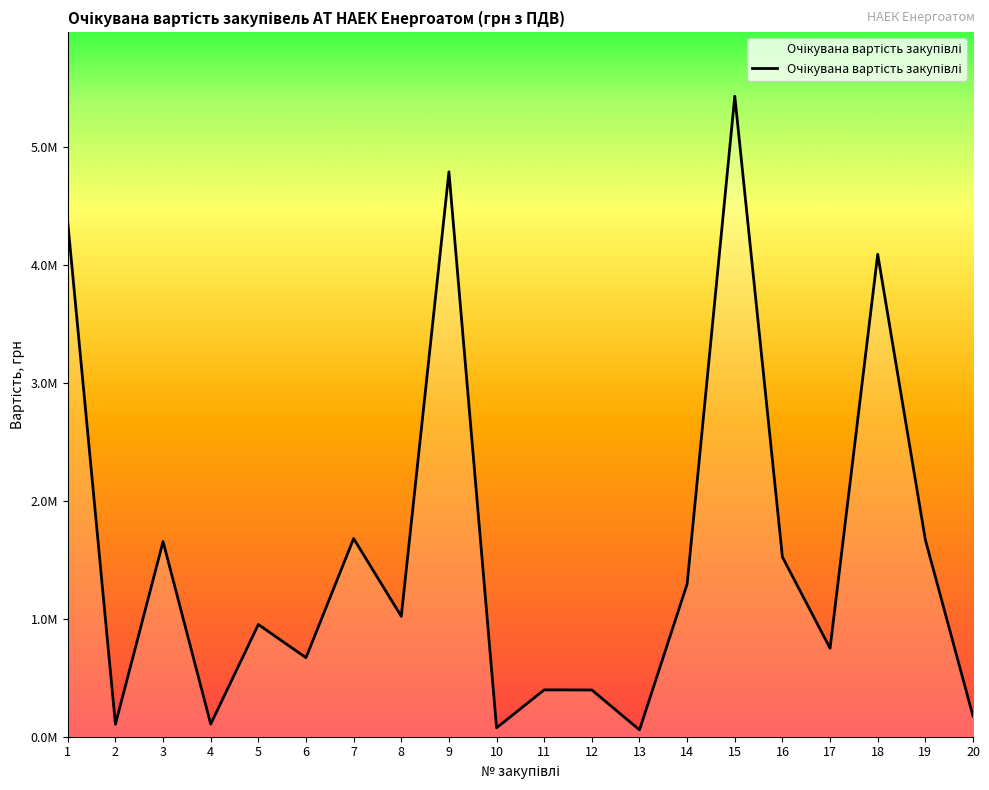

The value at 7 is 1680000.0. True or false?

True